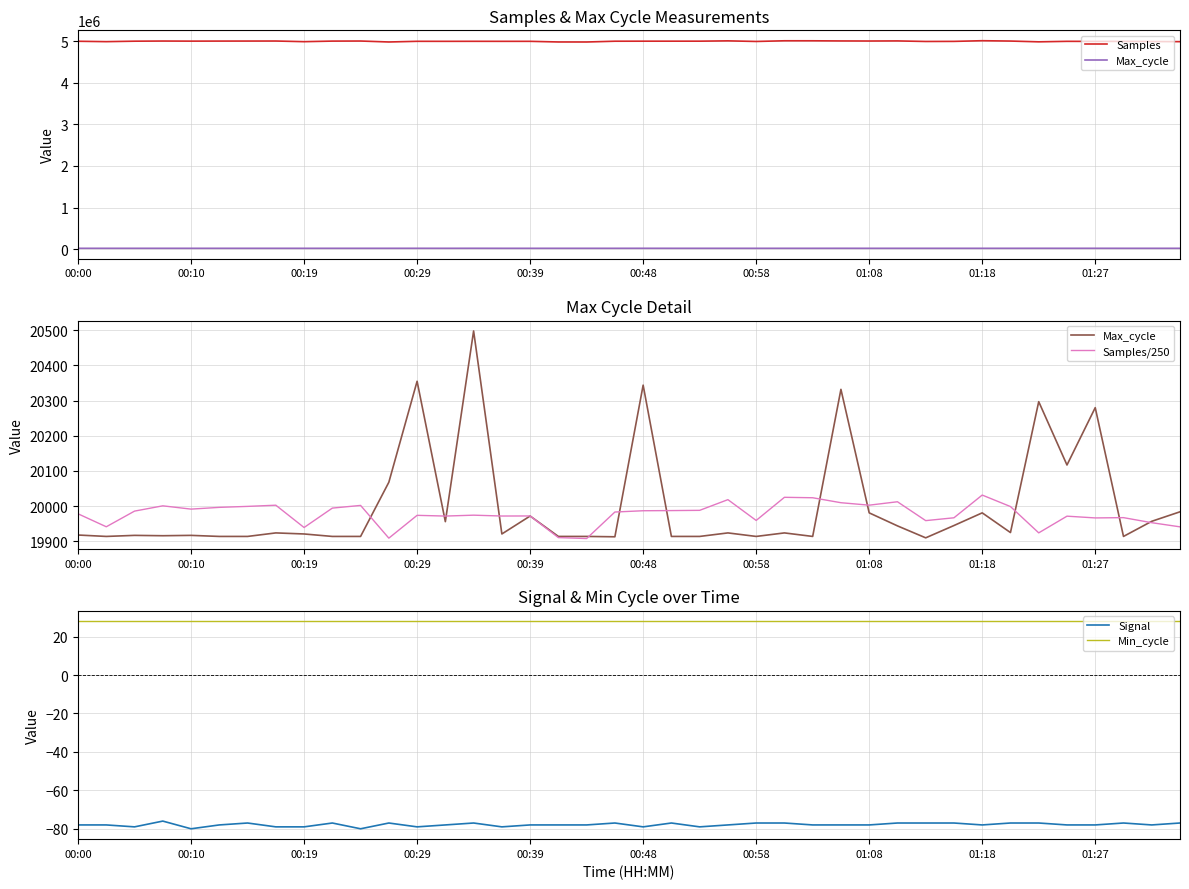

What is the sum of the Samples values at 25 and 21?

10003164.0